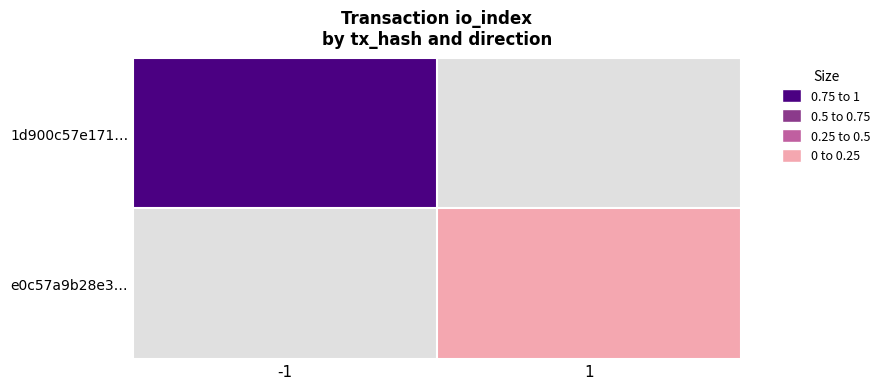

Is the value of 1d900c57e171… at -1 greater than the value of e0c57a9b28e3… at -1?

No